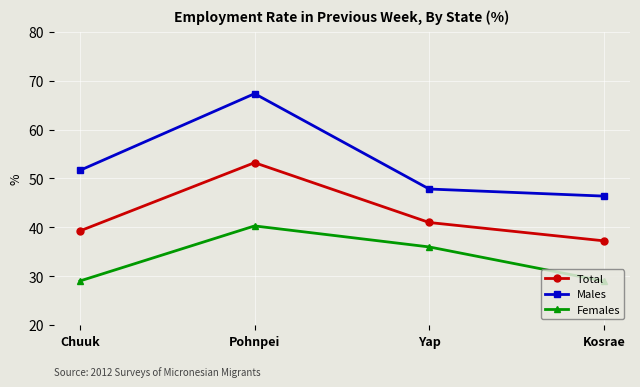

What is the total value across all series at Chuuk?

119.9